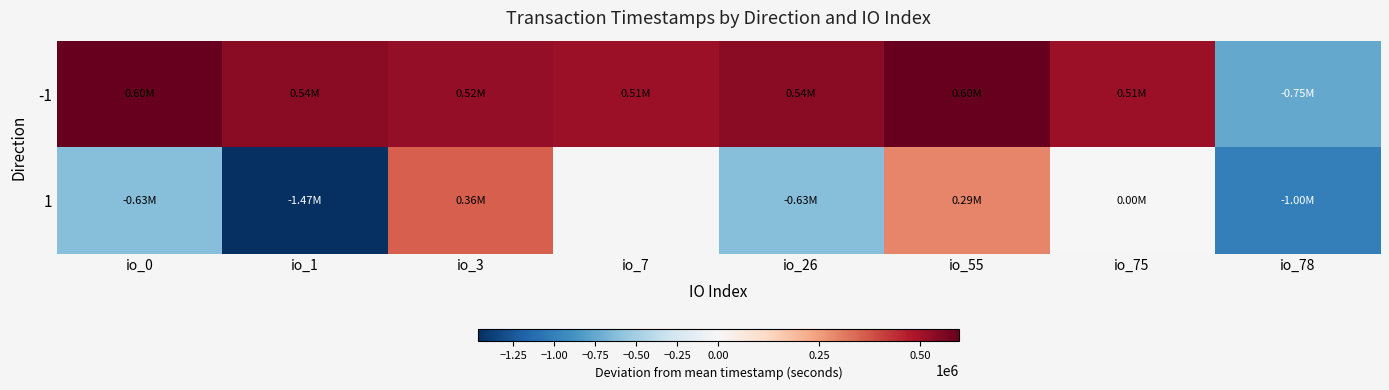

What is the greatest value displayed?

596223.9